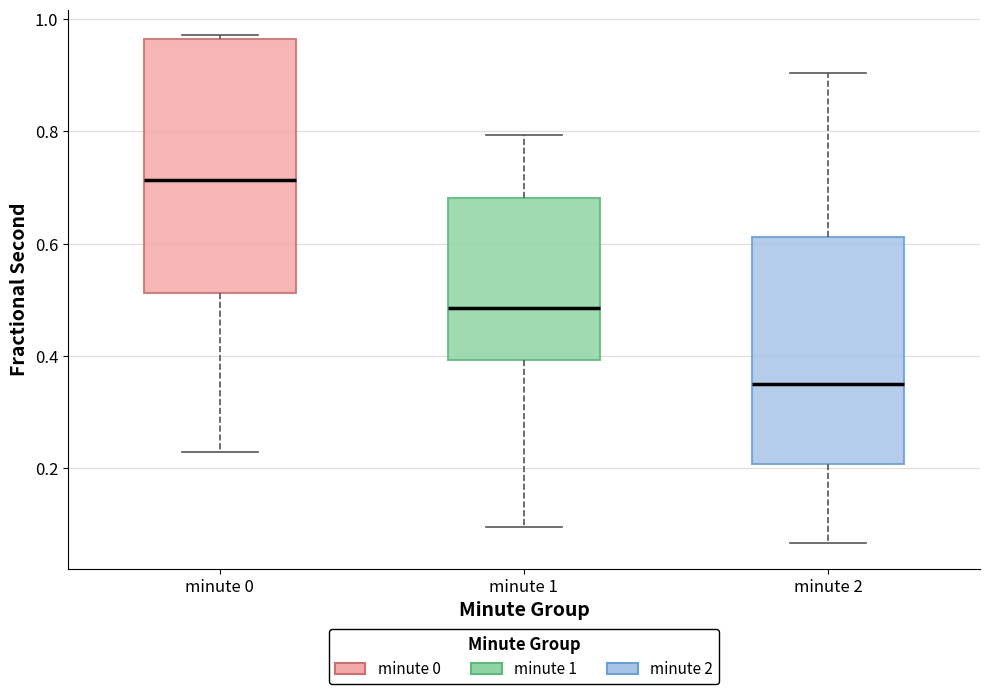

Which box has the highest median line?

minute 0